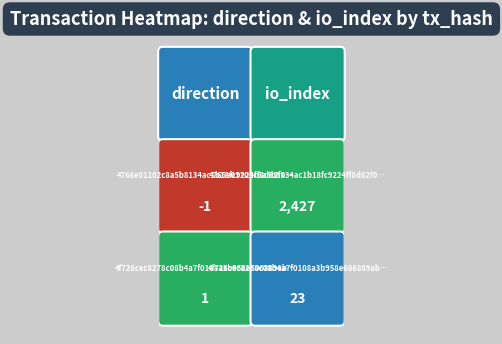

Reading left to right, extract all data points from this chart.

4766e01102c8a5b8134ac1b18fc9224ff8d62f0: 0=-1	1=2427
4f726cec8278c08b4a7f0108a3b958e606889ab: 0=1	1=23